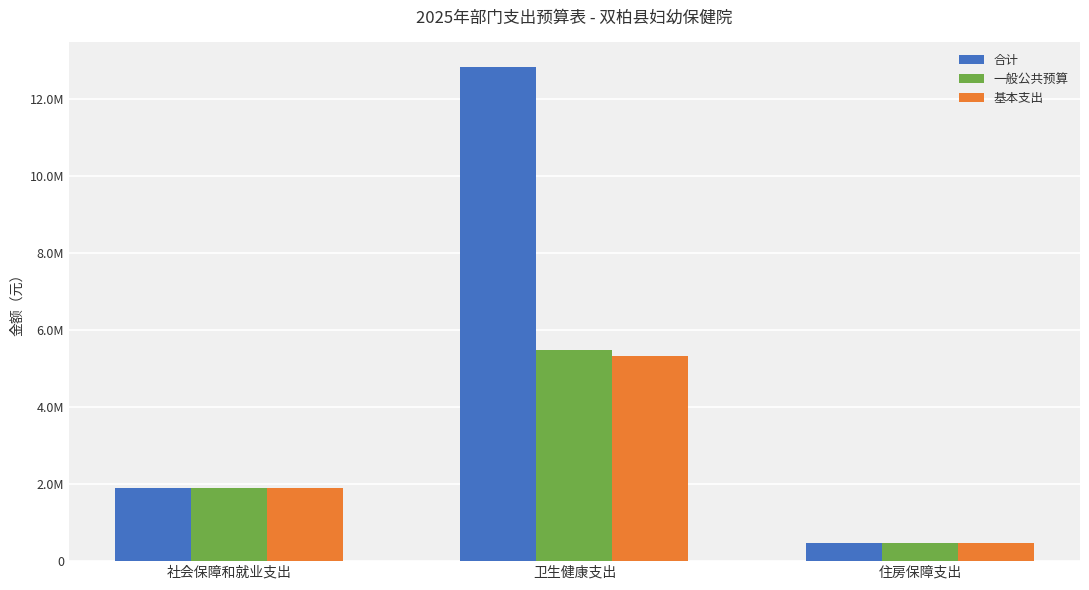

What position from the left is 住房保障支出?

3